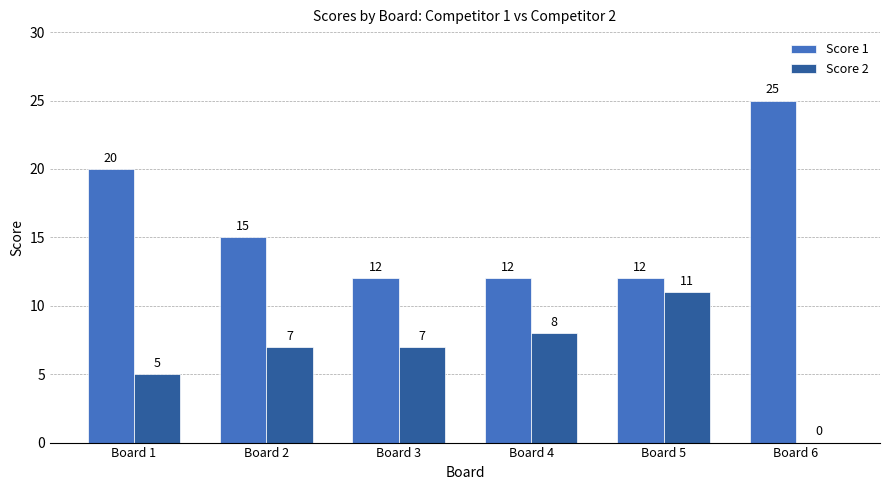

Which series has the largest total across all categories?

Score 1